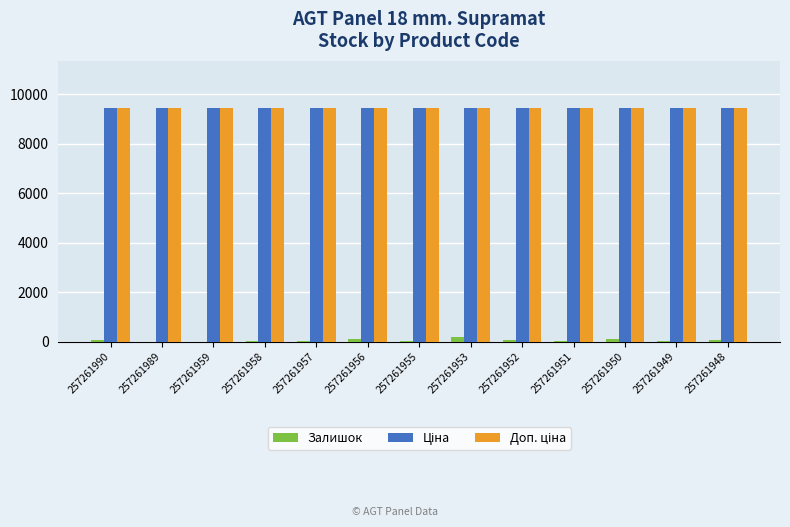

The Залишок series shows 14.0 at 257261989. True or false?

True